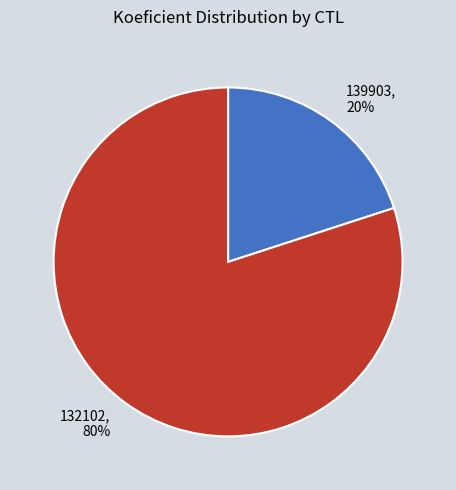

How many slices are in this pie chart?

2